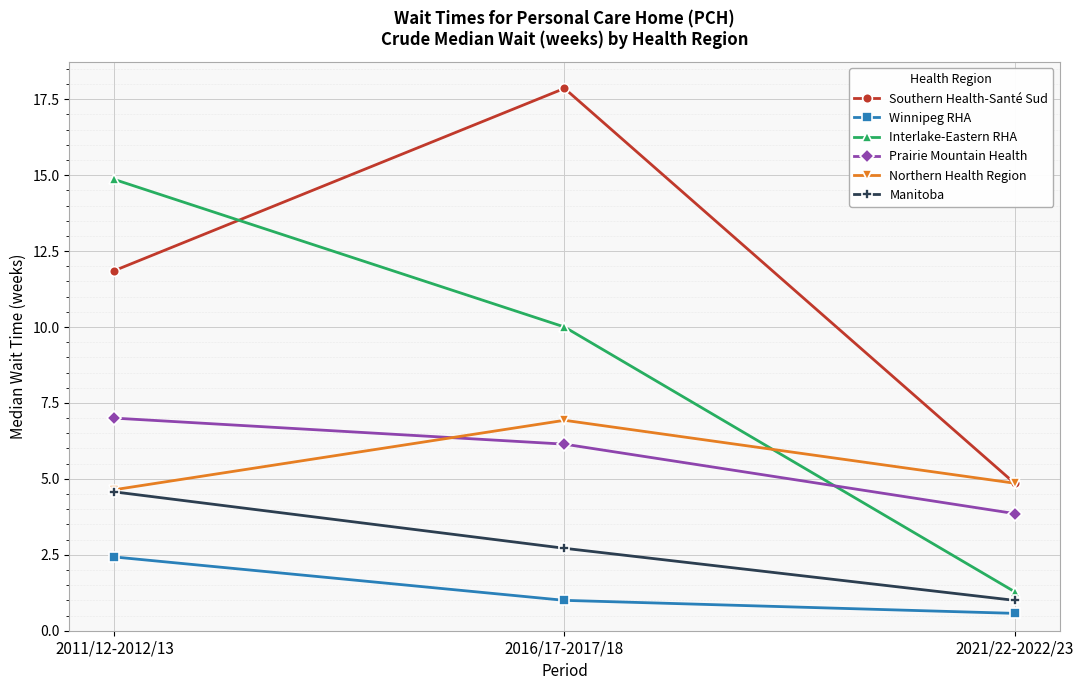

Which series has the largest total across all categories?

Southern Health-Santé Sud